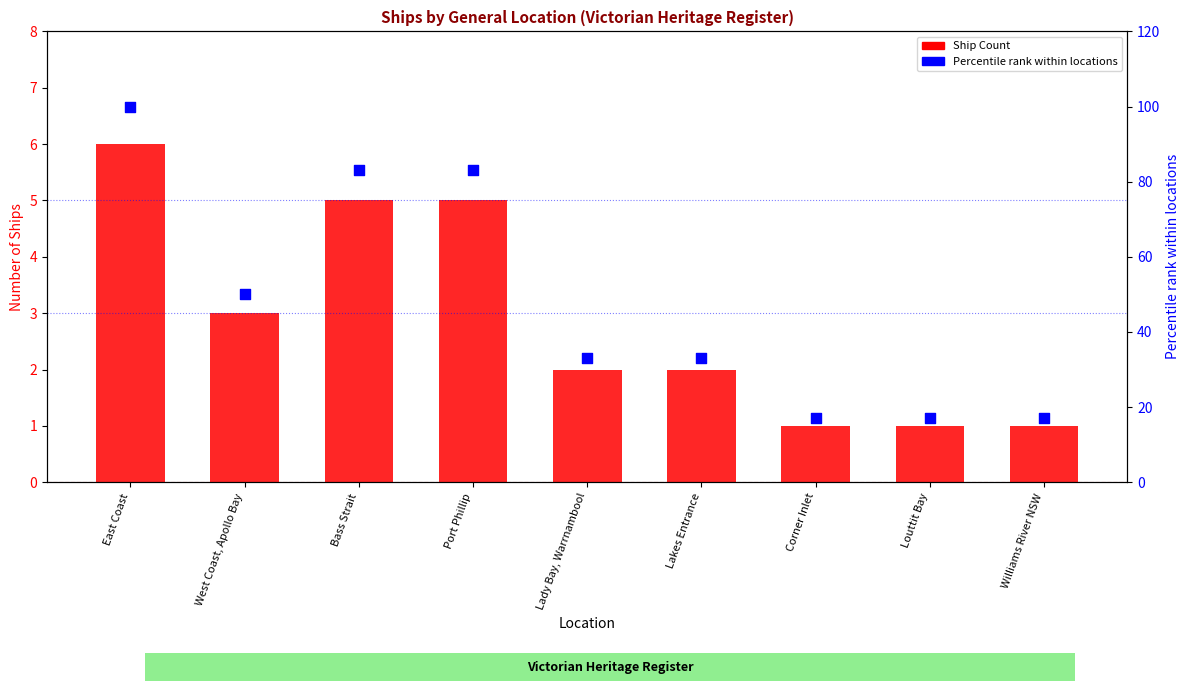

Which series reaches the maximum Y coordinate?

Percentile rank within locations